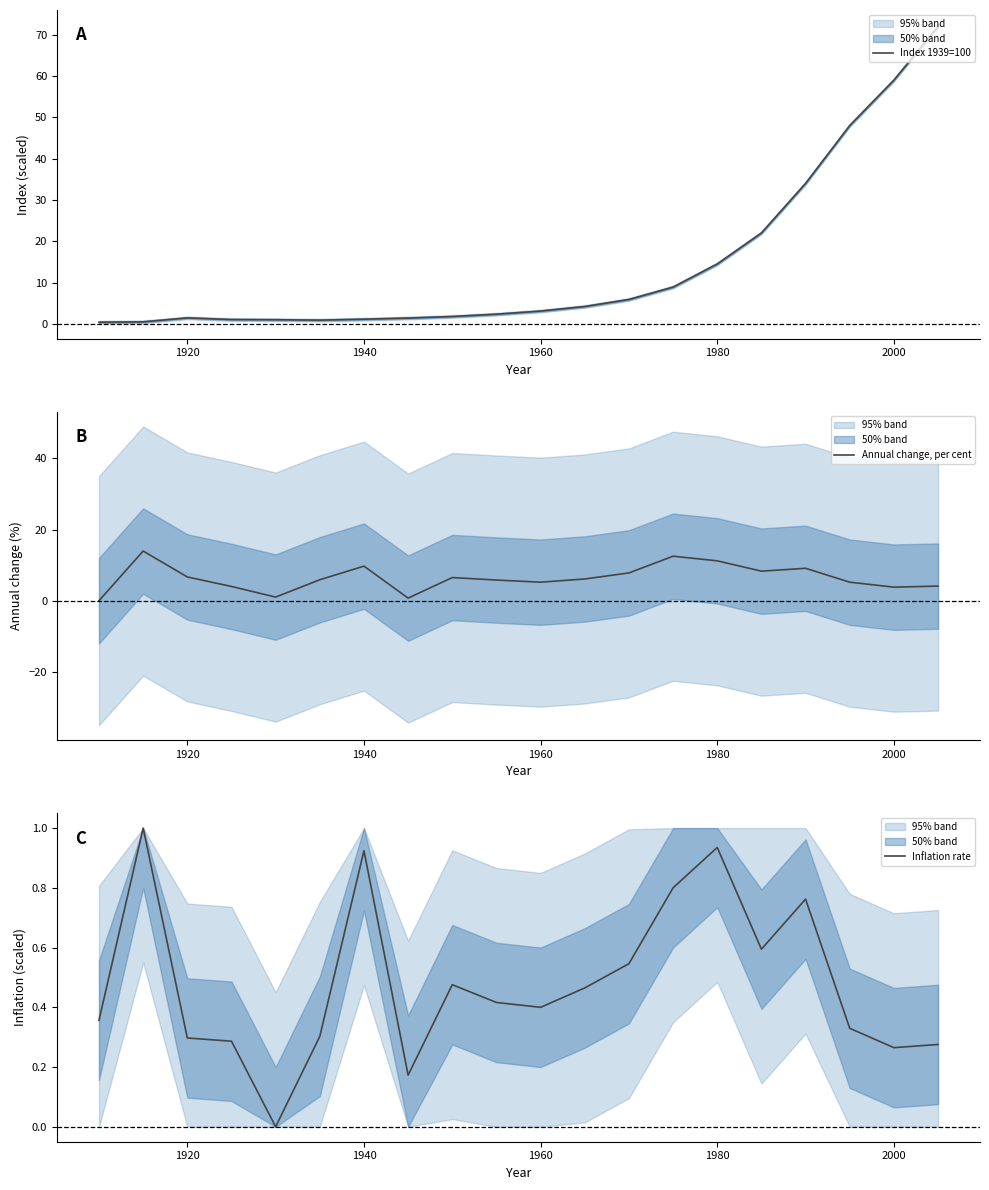

Reading right to left, extract all data points from this chart.

Index 1939=100: 72.0	59.0	48.0	34.0	22.0	14.5	8.9	5.9	4.2	3.1	2.3	1.8	1.4	1.1	0.9	1.0	1.0	1.4	0.5	0.4
Annual change, per cent: 4.1	3.8	5.2	9.1	8.3	11.2	12.5	7.8	6.1	5.2	5.8	6.5	0.7	9.7	5.9	1.0	4.0	6.7	13.9	0.0
Inflation rate: 0.3	0.3	0.3	0.8	0.6	0.9	0.8	0.5	0.5	0.4	0.4	0.5	0.2	0.9	0.3	0.0	0.3	0.3	1.0	0.4